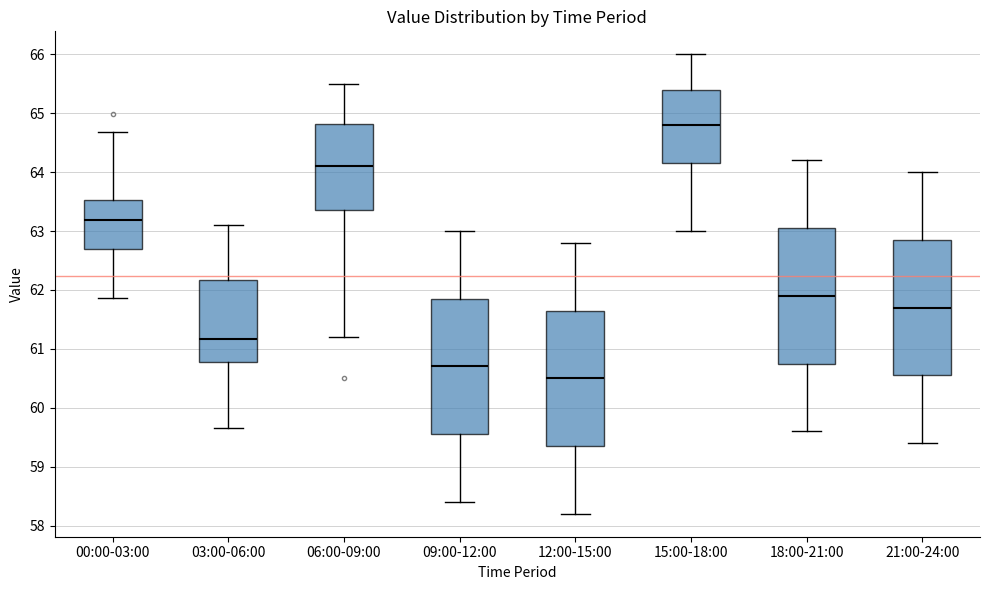

Reading left to right, transcribe this box plot: for each box, give where its median line is, the range the box spans, and where its two whiskers end, as read against the y-axis. The values are not printed on the chart, so give them approximately, as read against the axis.

00:00-03:00: median 63.2, box 62.7 to 63.5, whiskers 61.9 to 64.7
03:00-06:00: median 61.2, box 60.8 to 62.2, whiskers 59.7 to 63.1
06:00-09:00: median 64.1, box 63.4 to 64.8, whiskers 61.2 to 65.5
09:00-12:00: median 60.7, box 59.6 to 61.9, whiskers 58.4 to 63.0
12:00-15:00: median 60.5, box 59.4 to 61.7, whiskers 58.2 to 62.8
15:00-18:00: median 64.8, box 64.2 to 65.4, whiskers 63.0 to 66.0
18:00-21:00: median 61.9, box 60.8 to 63.1, whiskers 59.6 to 64.2
21:00-24:00: median 61.7, box 60.6 to 62.9, whiskers 59.4 to 64.0